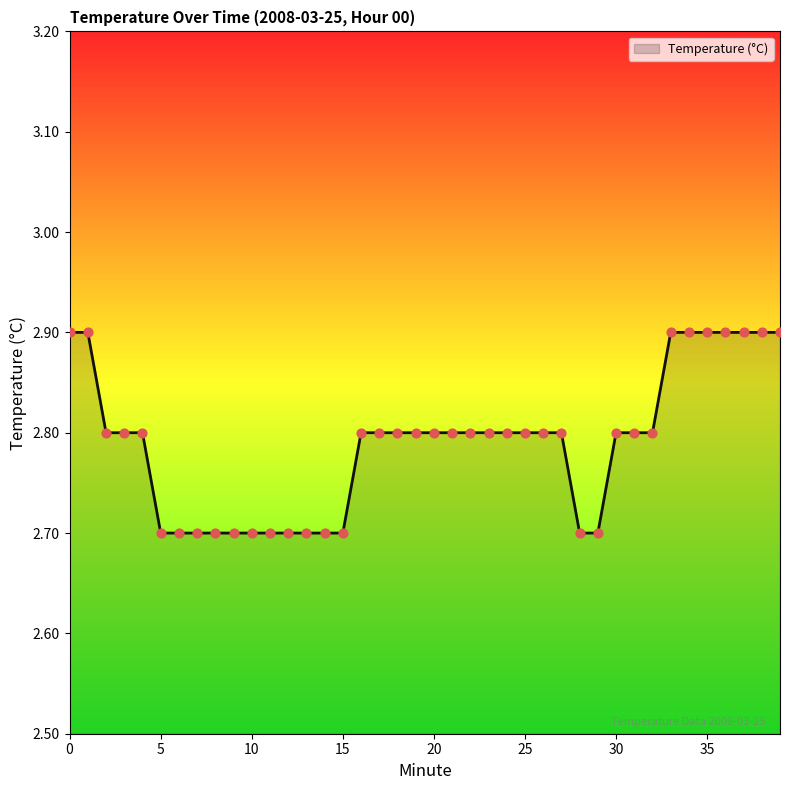

What is the minimum value shown in the chart?

2.7